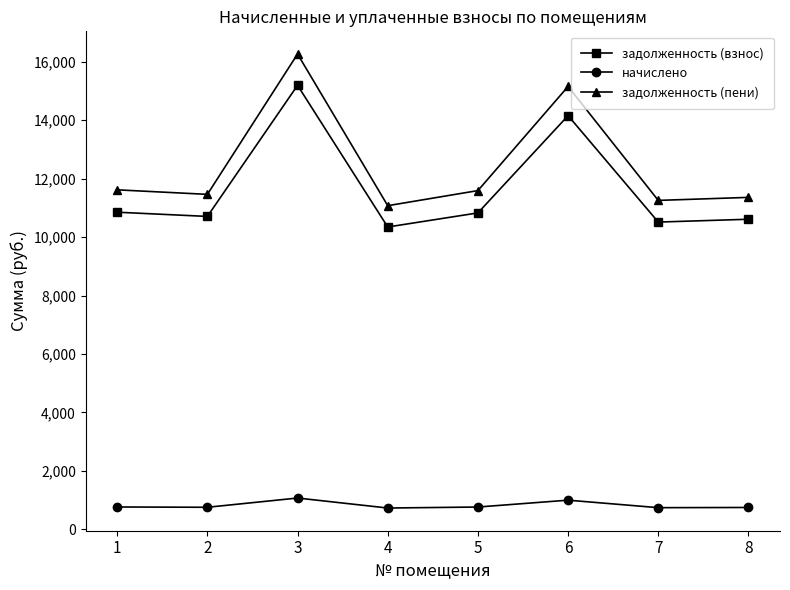

At 1, list the series in order from smallest to largest.

начислено, задолженность (взнос), задолженность (пени)